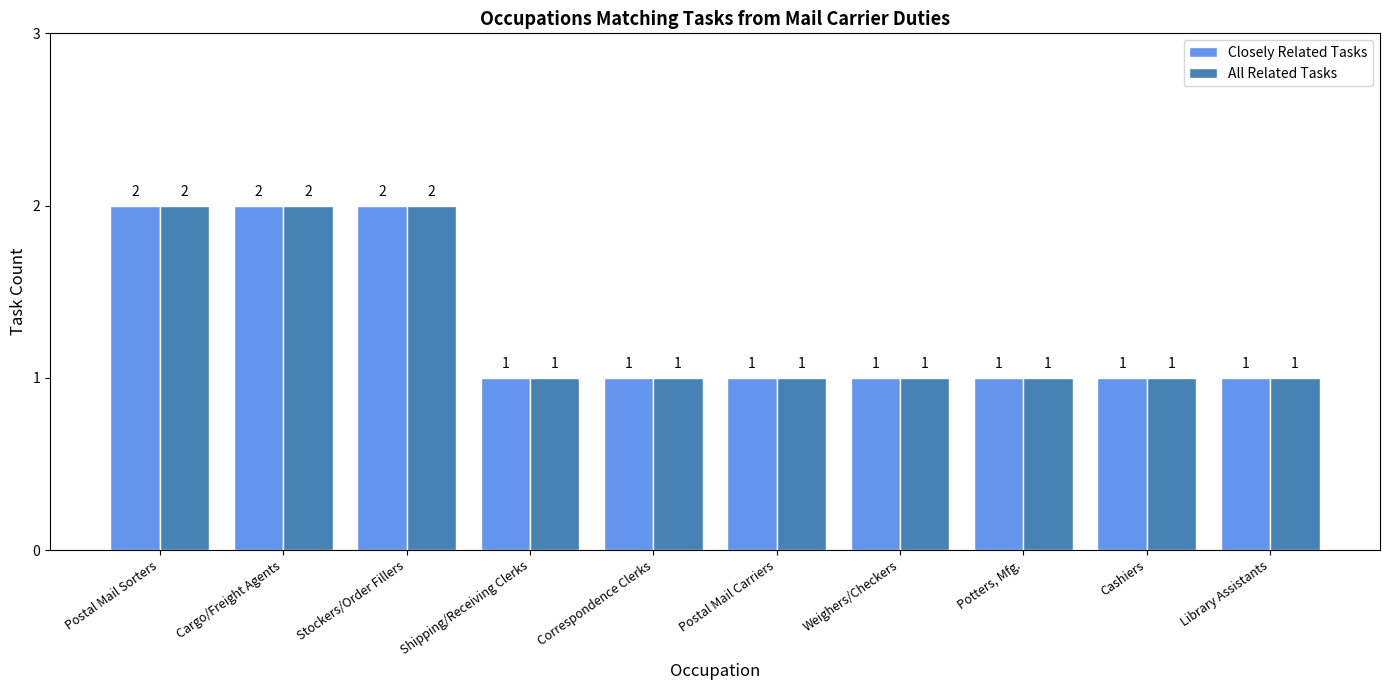

How many data points does each series have?

10